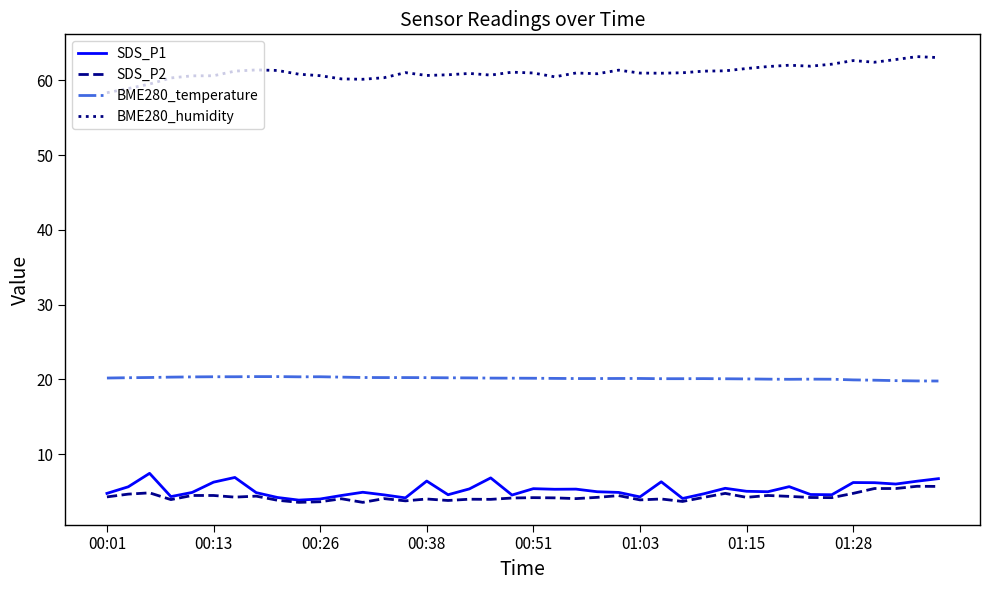

True or false: BME280_temperature and SDS_P1 intersect in this chart.

False